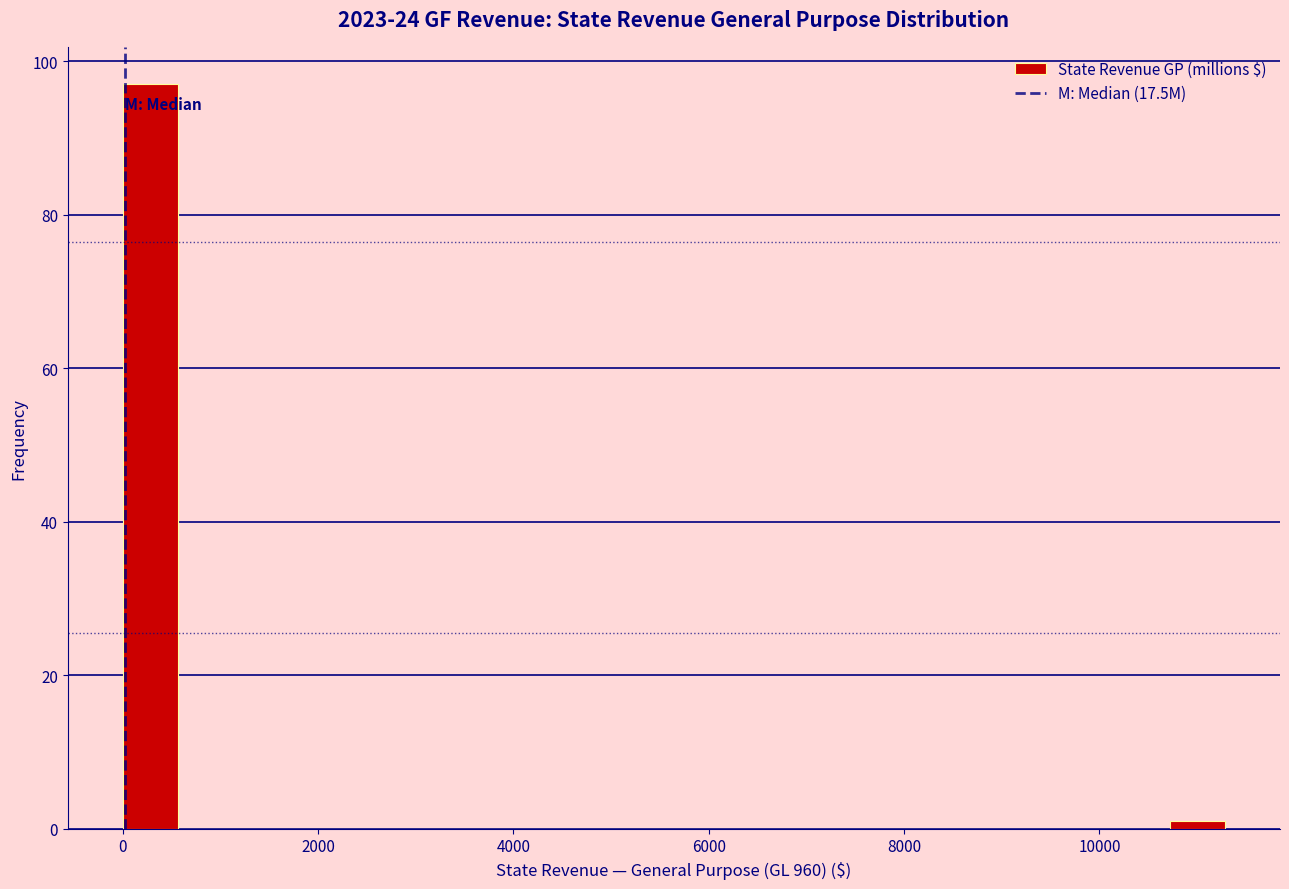

Read against the x-axis, roughly where is the centre of the tallest bar?

200